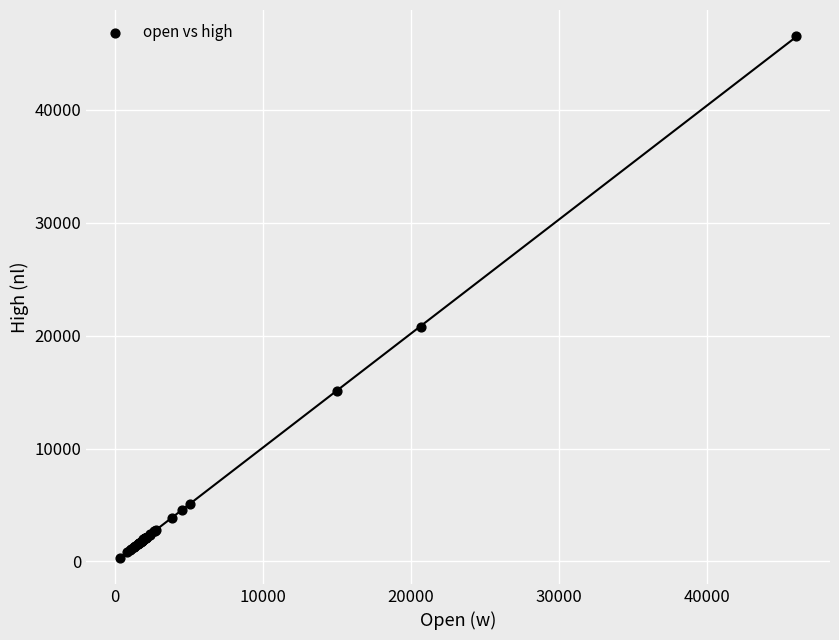

What Y value in the scatter plot is closest to 23434?

20785.8